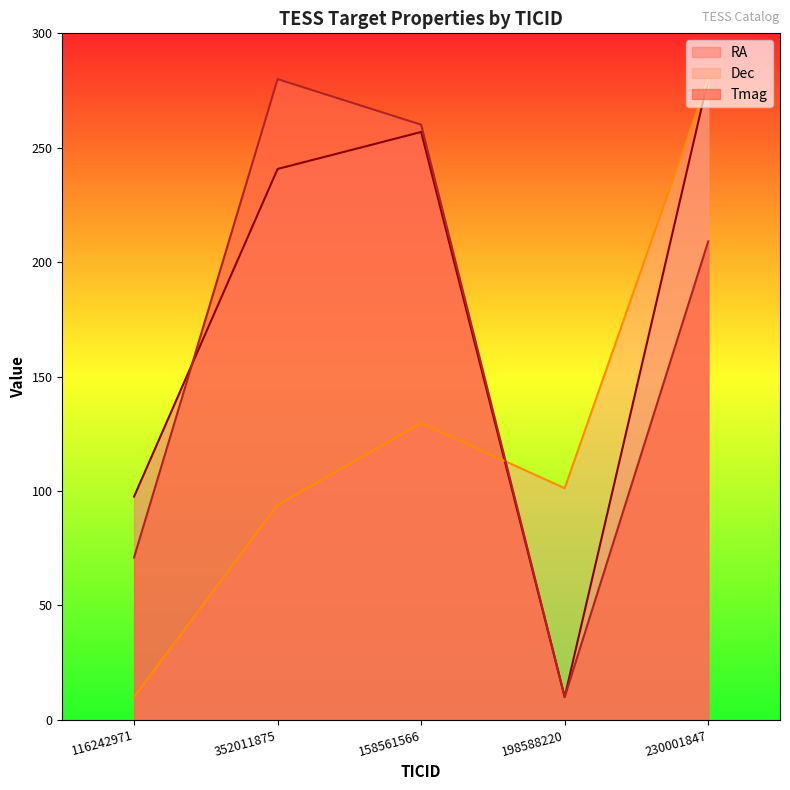

Rank the series at 158561566 from lowest to highest value.

Dec, RA, Tmag